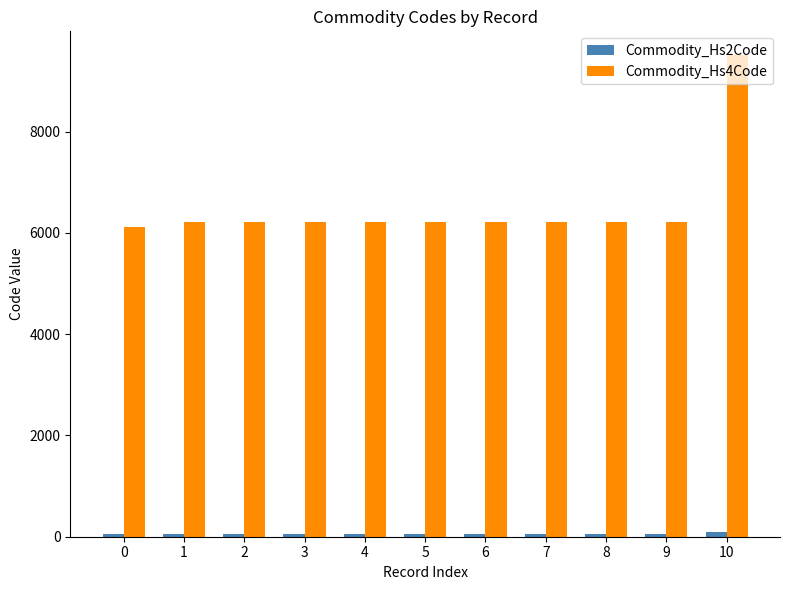

At which category is the sum across all series the highest?

10